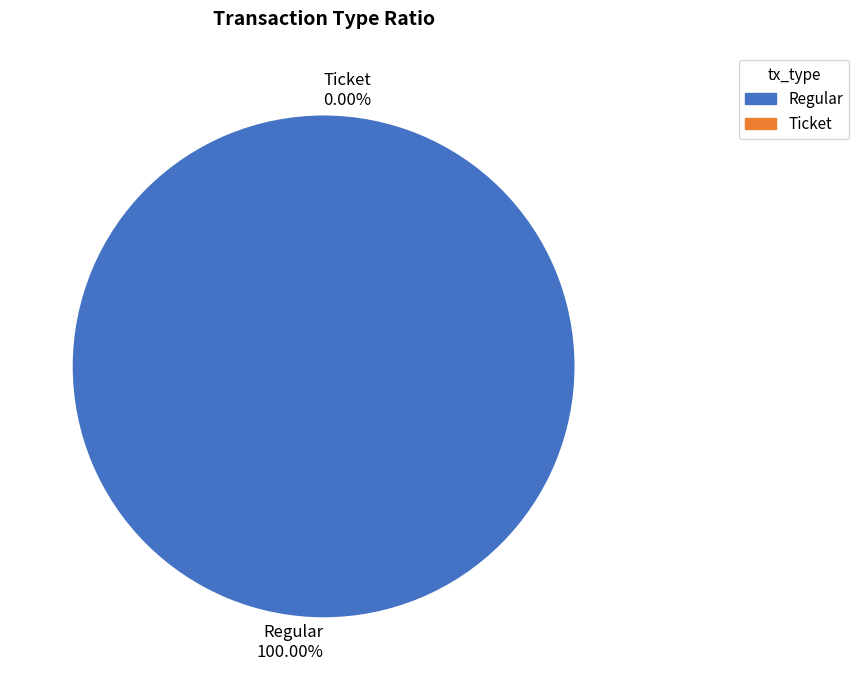

Which category has the smallest portion of the pie?

Ticket